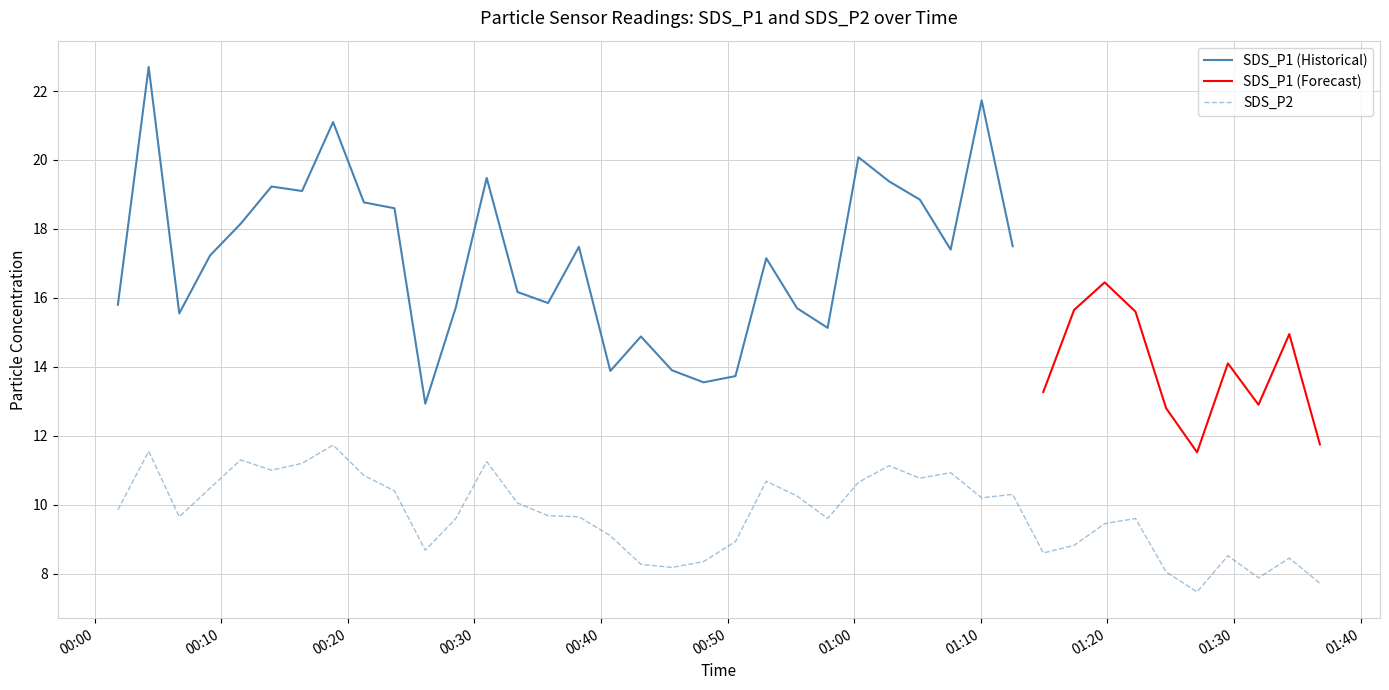

True or false: there are more than 2 points higher than both neighbors.

True